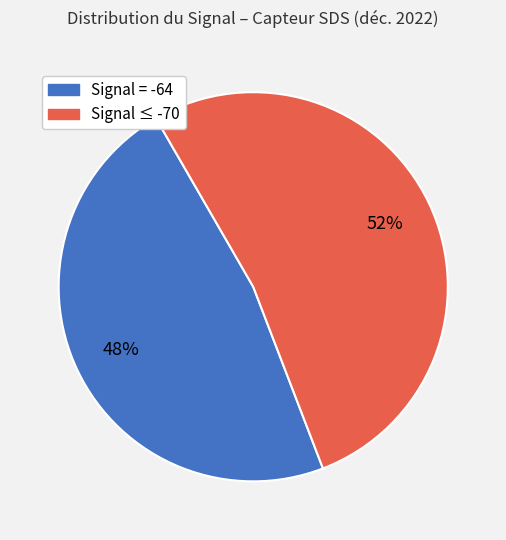

To the nearest percent, what is the average slice percentage?

50%